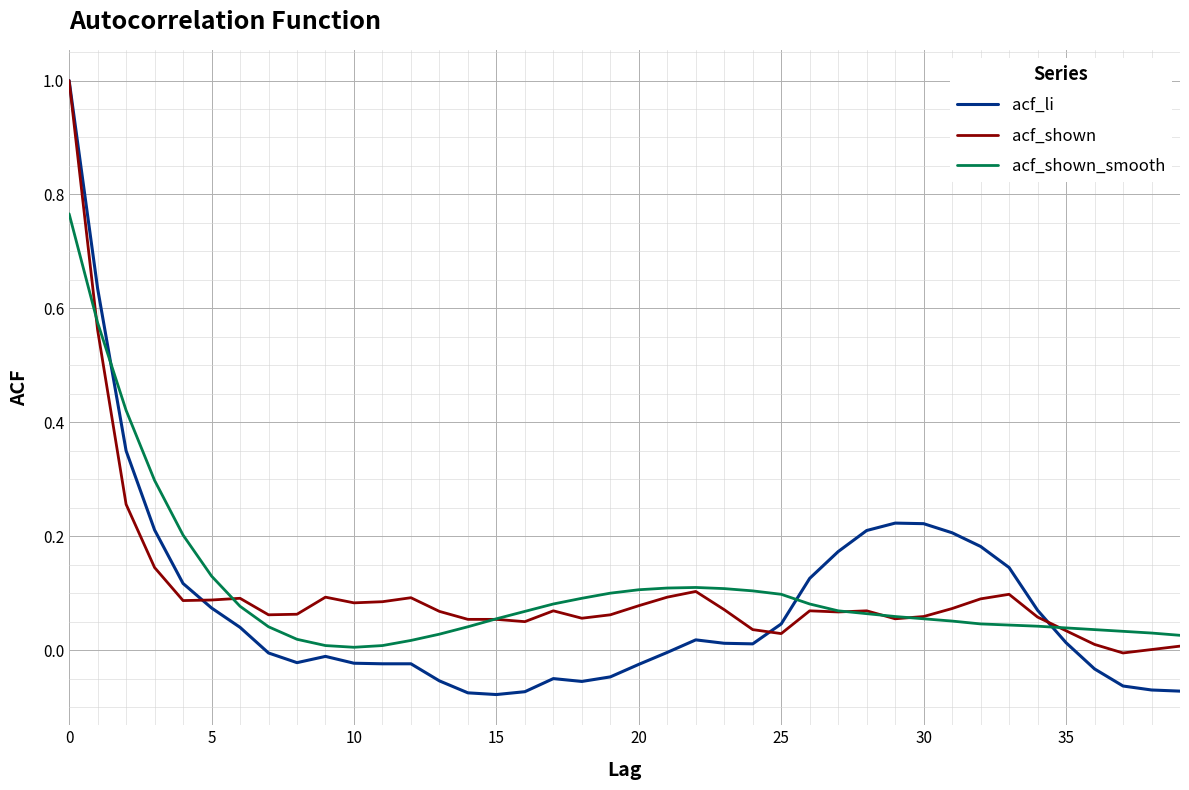

True or false: acf_shown and acf_li cross at least once.

True